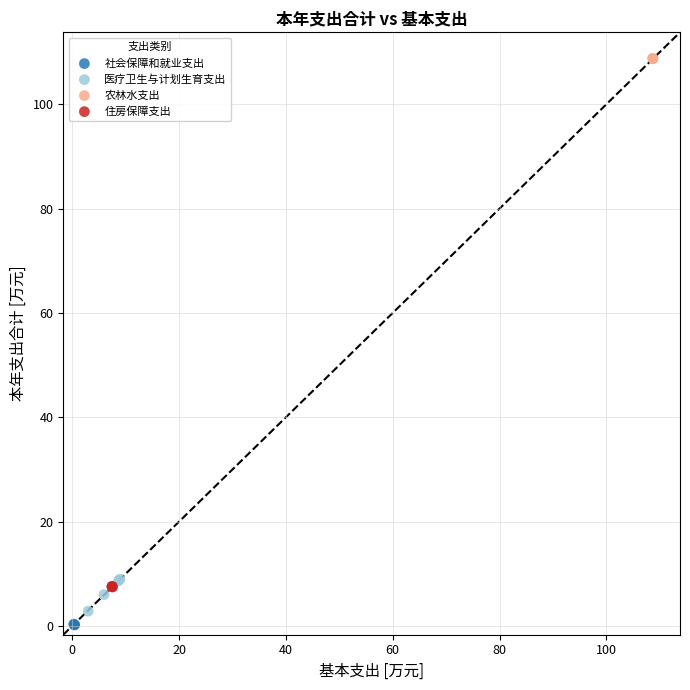

Which series has the largest Y range (max minus min)?

医疗卫生与计划生育支出